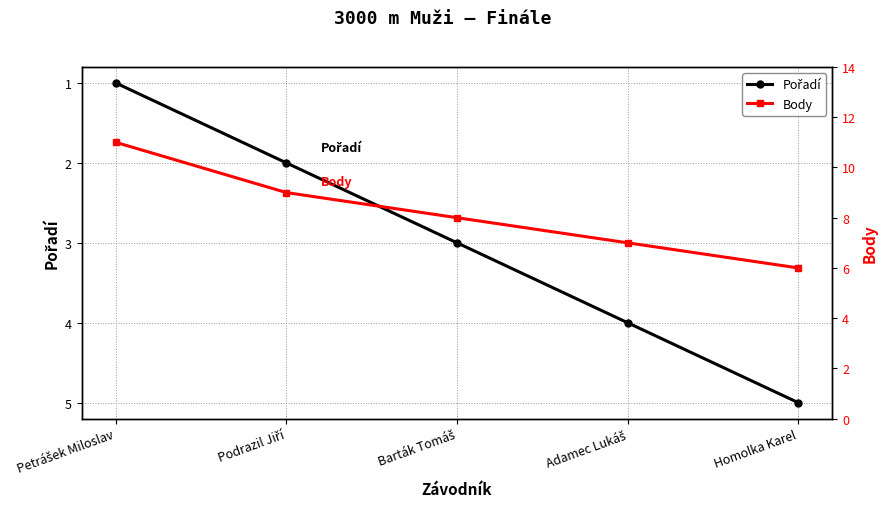

Which series has the widest spread of values?

Body